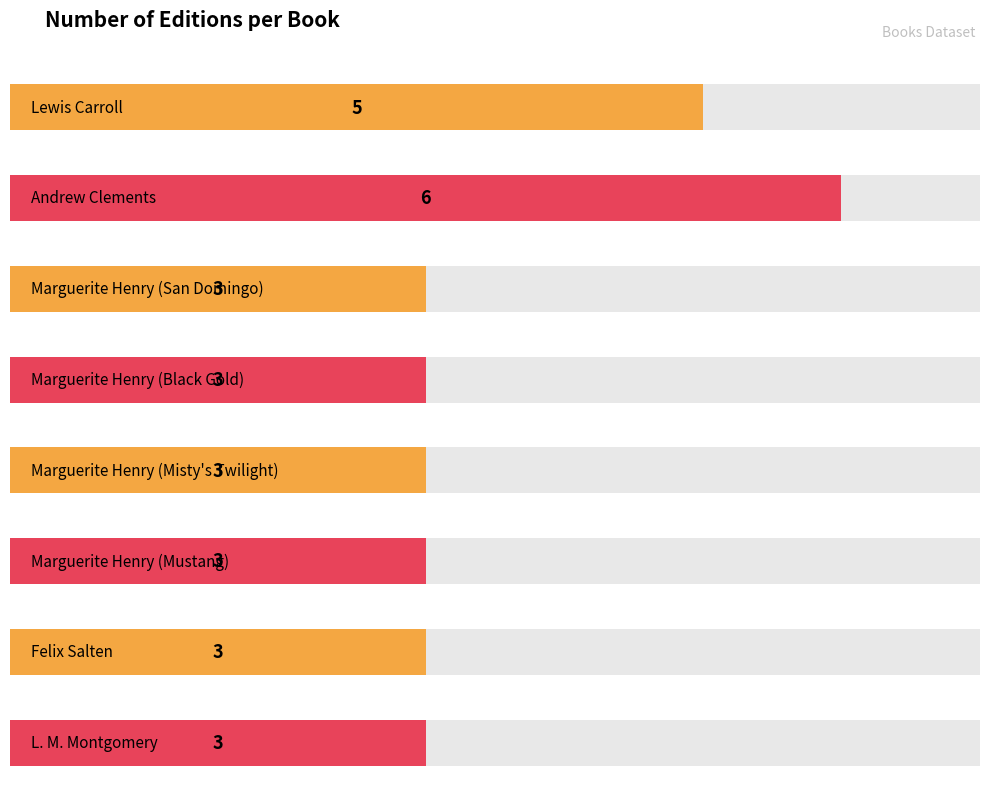

Between Andrew Clements and Felix Salten, which is larger?

Andrew Clements